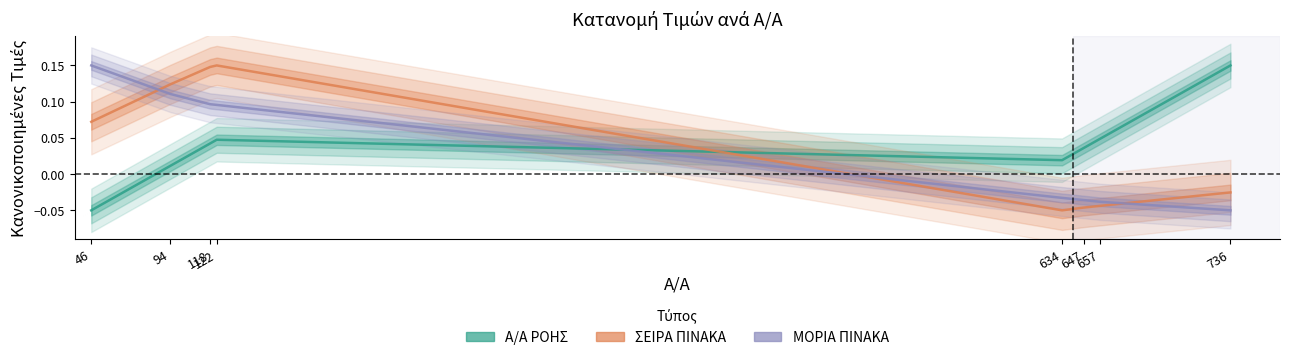

Where is ΜΟΡΙΑ ΠΙΝΑΚΑ nearest to the value 0?

634